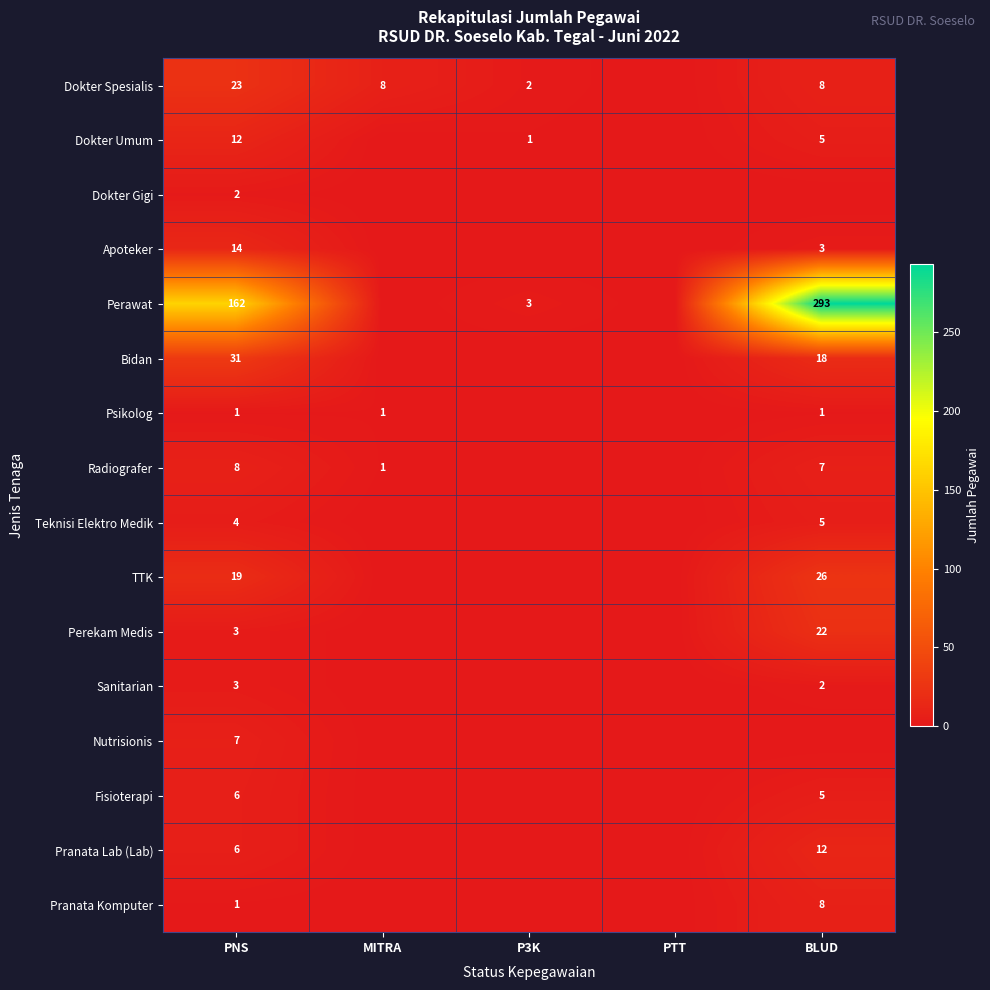

The Dokter Spesialis series shows 2 at P3K. True or false?

True